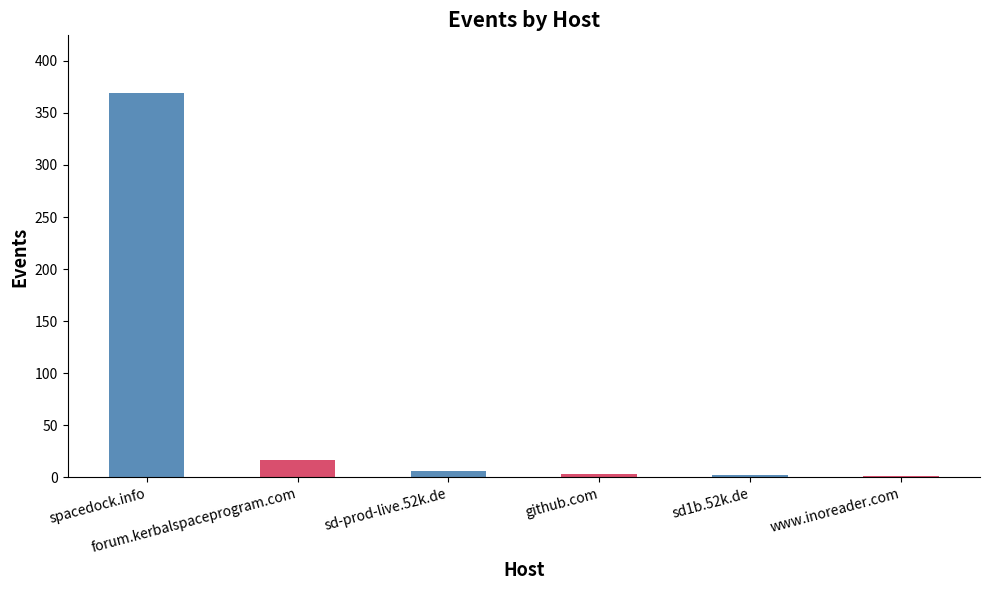

What is the sum of all values?

398